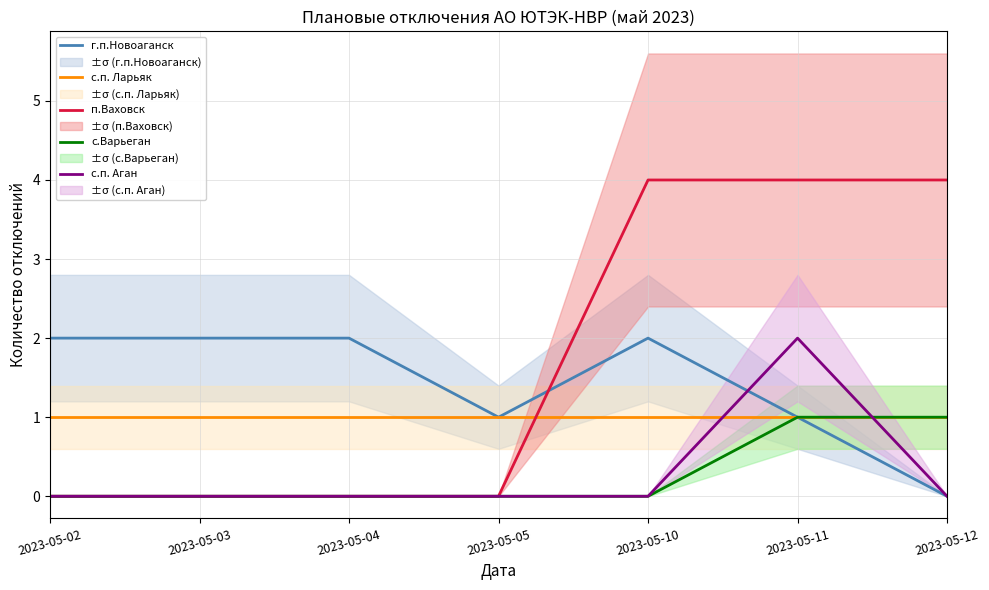

At 2023-05-03, list the series in order from largest to smallest.

г.п.Новоаганск, с.п. Ларьяк, п.Ваховск, с.Варьеган, с.п. Аган